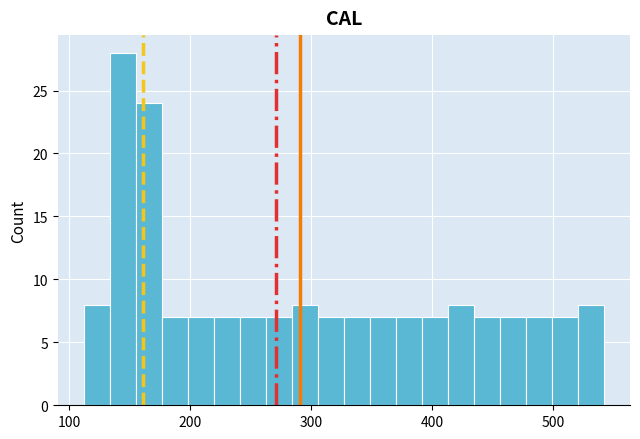

Read against the x-axis, roughly where is the centre of the tallest bar?

140